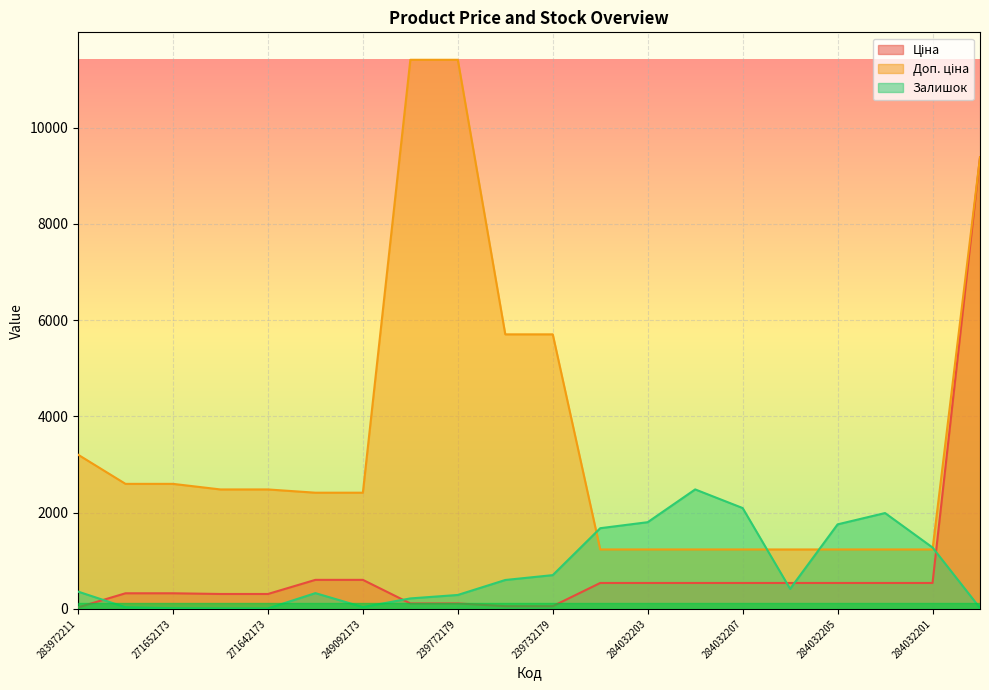

The value of Залишок at 284032205 is 1757.0. True or false?

True